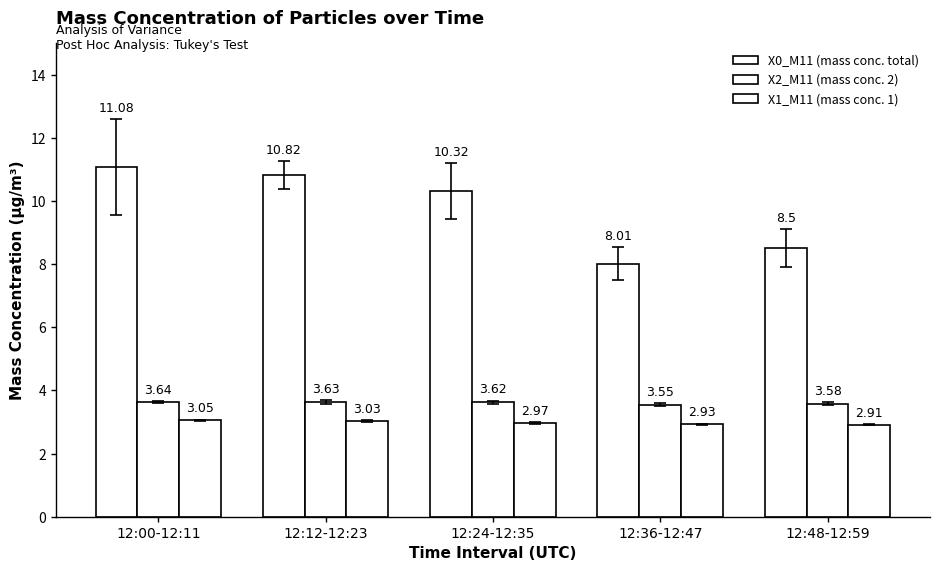

What position from the right is 12:36-12:47?

2